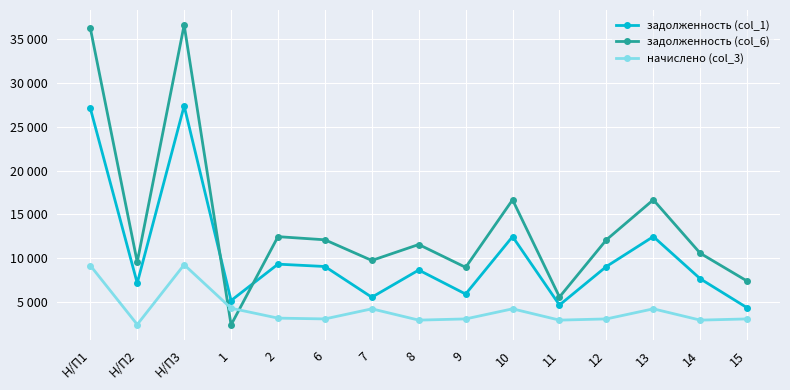

What is the label of the 5th point from the right?

11